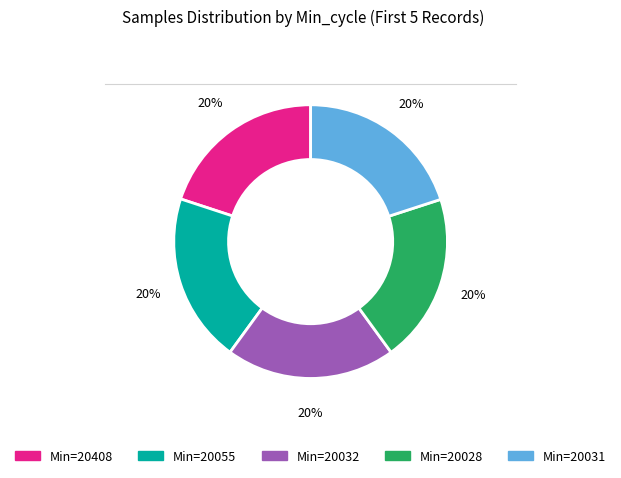

How many slices are in this pie chart?

5